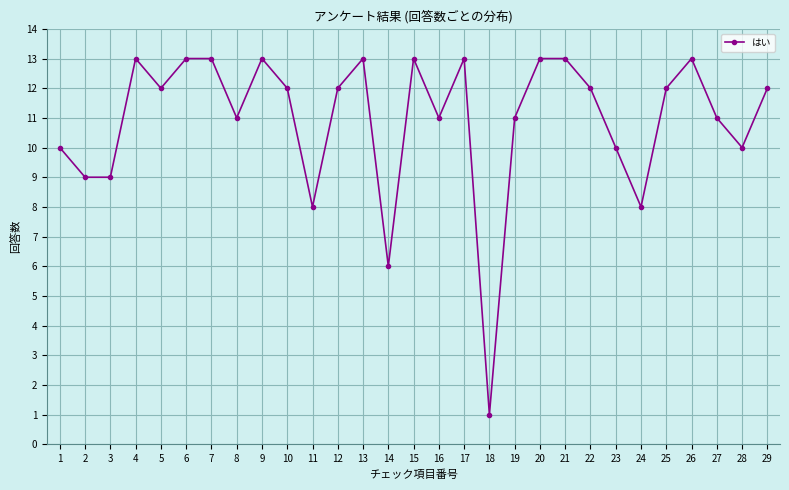

The chart shows a value of 5 at 16. True or false?

False